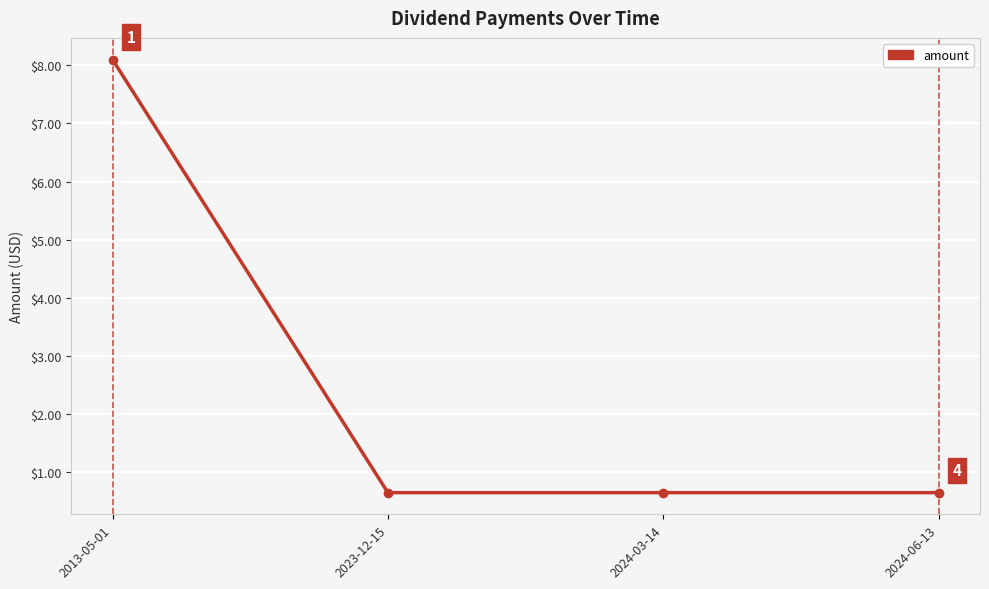

The value at 2024-03-14 is 0.9. True or false?

False